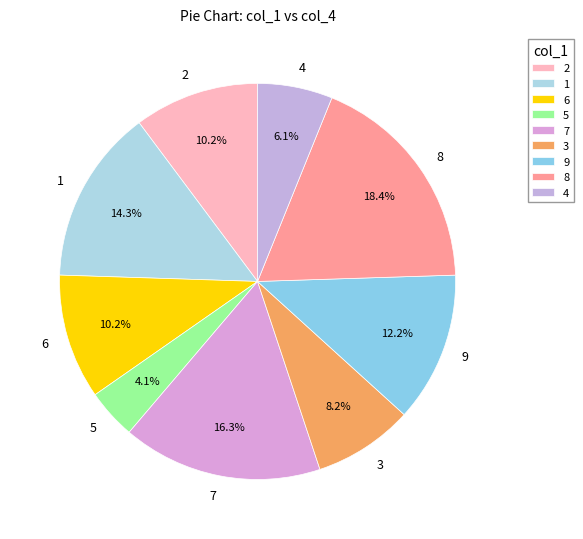

Does 8 represent more than half of the total?

No